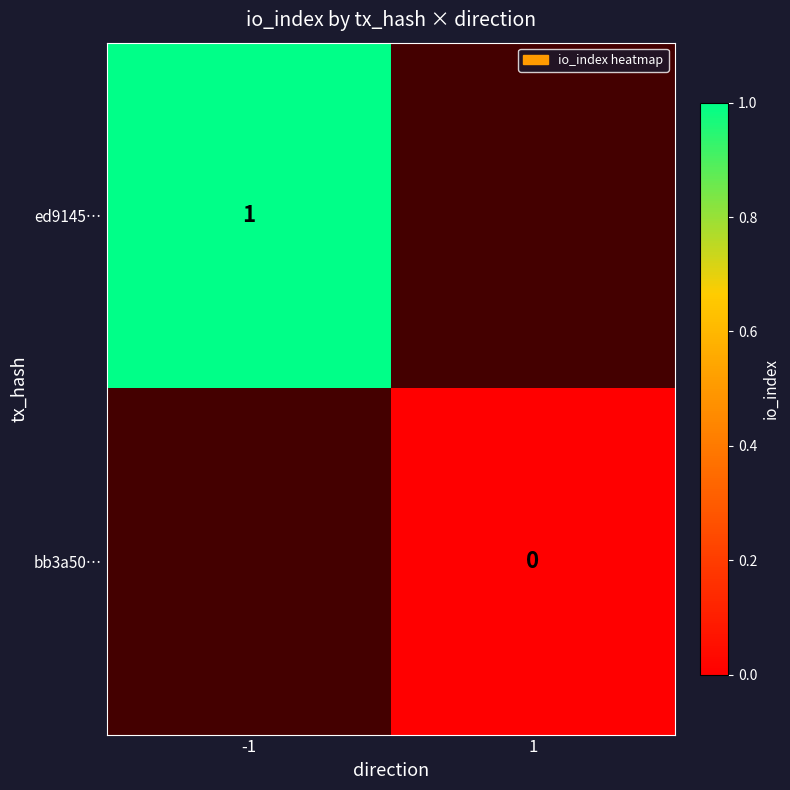

At how many categories does at least one series exceed 0?

1